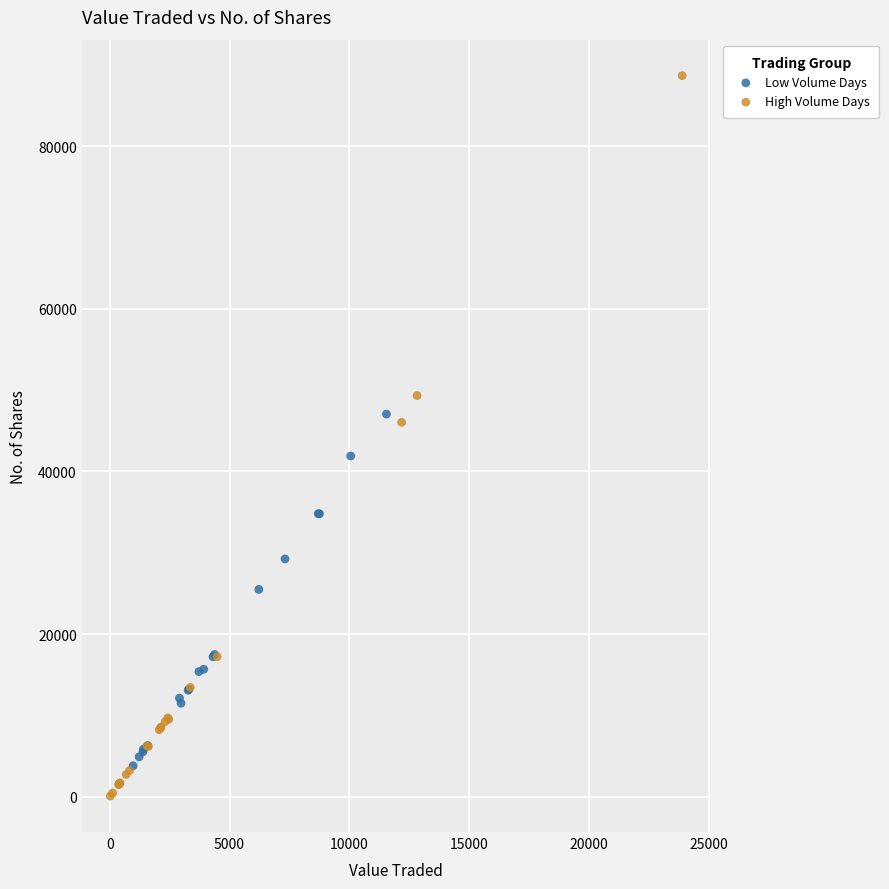

Which series has the widest spread of Y values?

High Volume Days